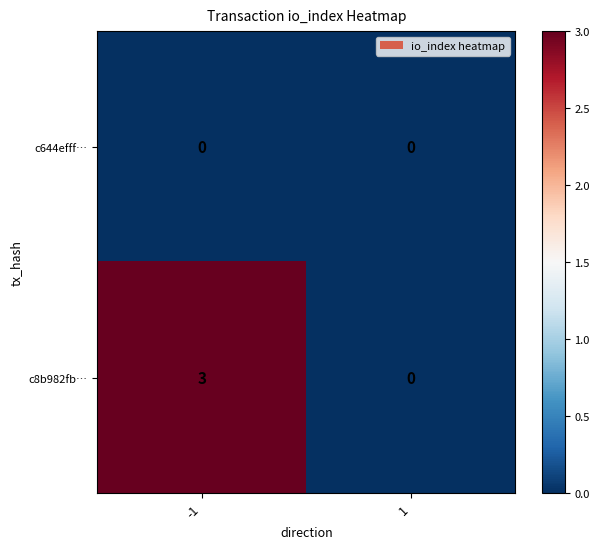

How many categories are shown in the chart?

2